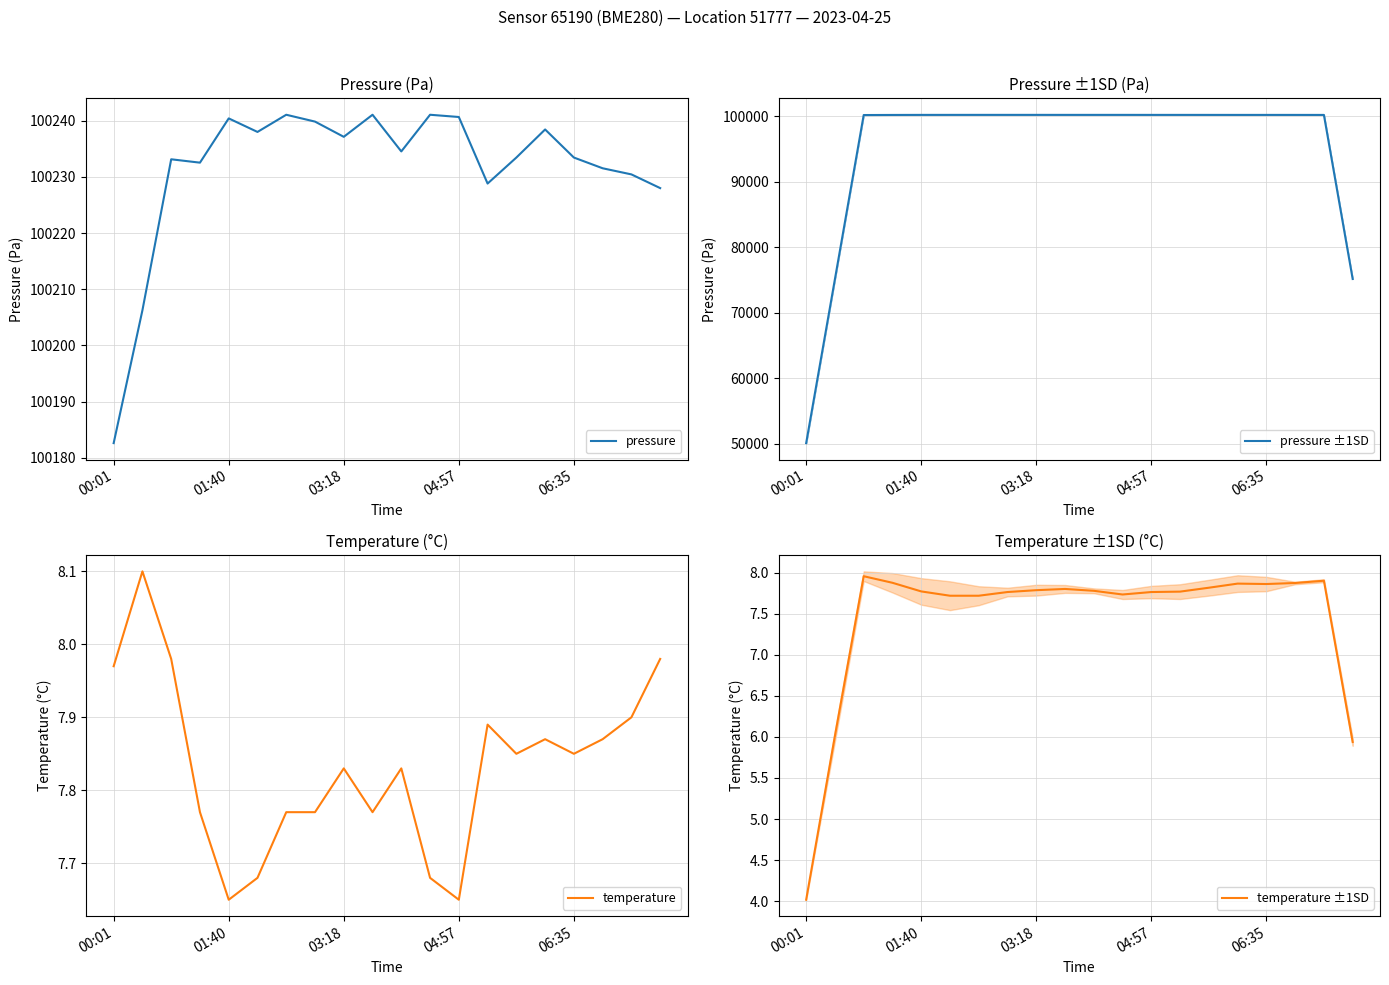

List the series in order of their peak value, lowest first.

temperature ±1SD, temperature, pressure ±1SD, pressure